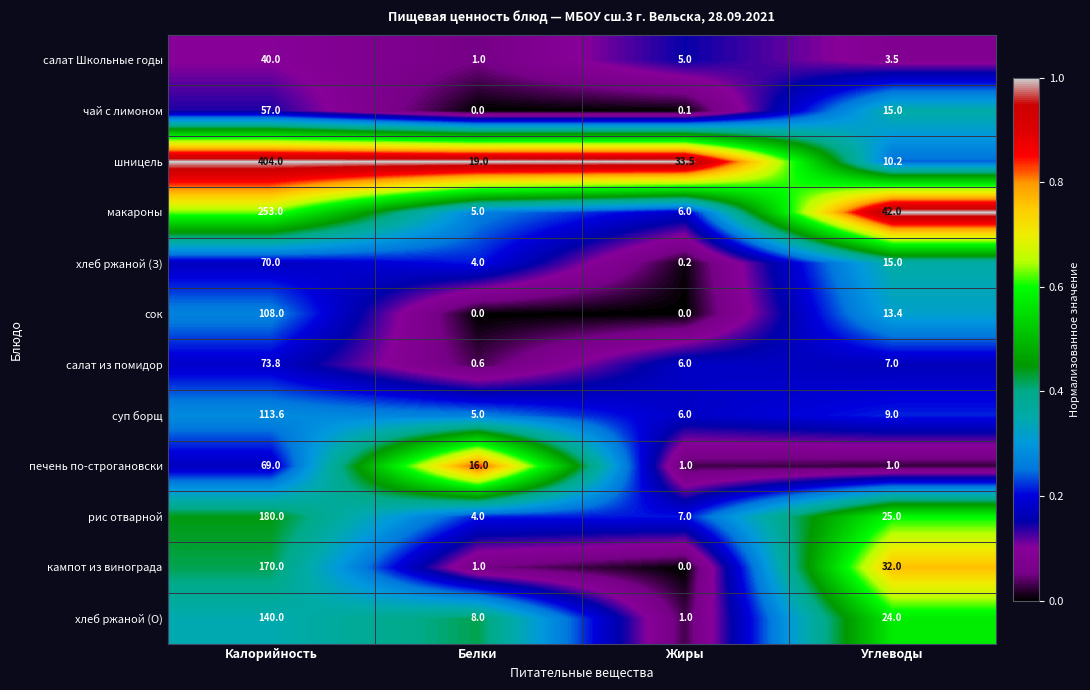

Which series changed the most between Калорийность and Жиры?

шницель